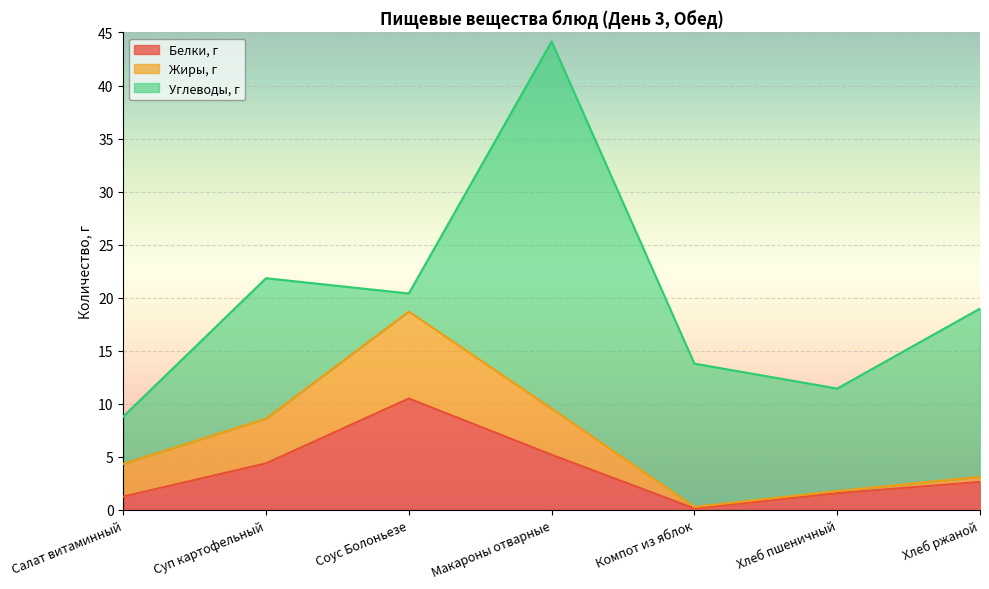

In Углеводы, г, how many points are higher than both neighbors (excluding endpoints)?

2